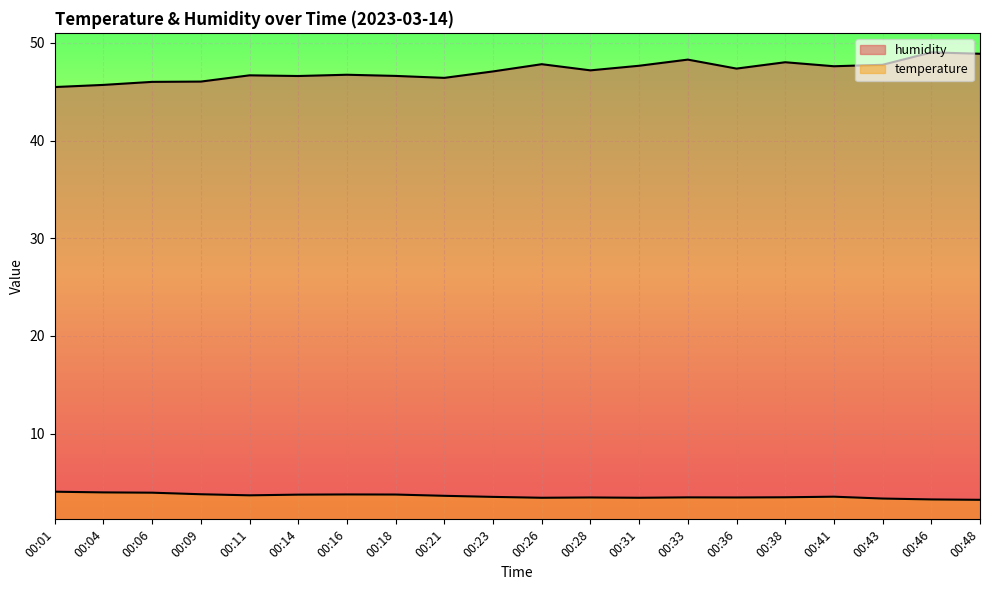

What is the total value across all series at 00:43?

51.1